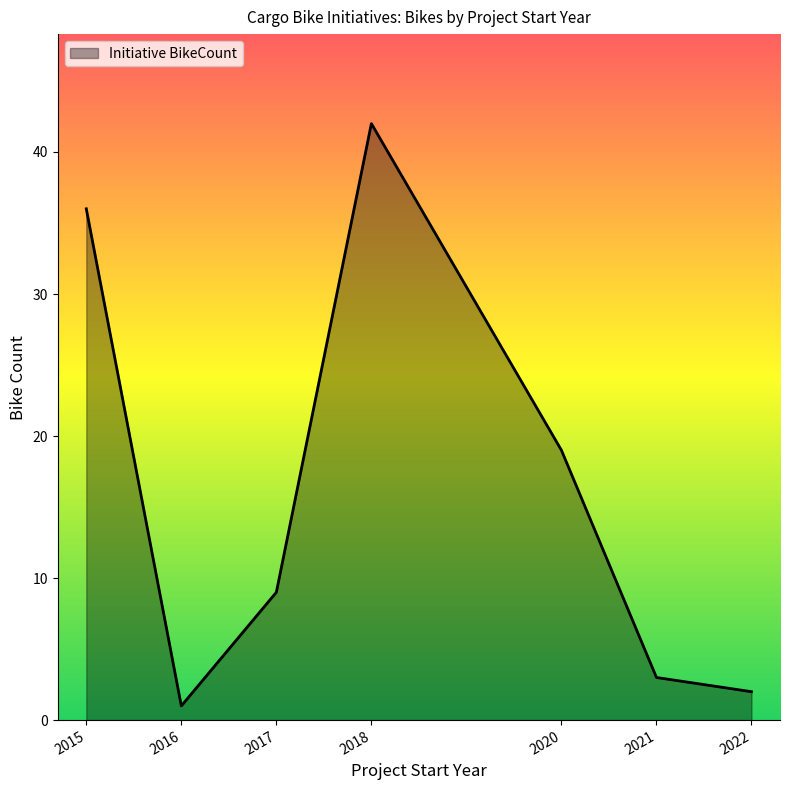

Rank the categories by value from lowest to highest.

2016, 2022, 2021, 2017, 2020, 2015, 2018